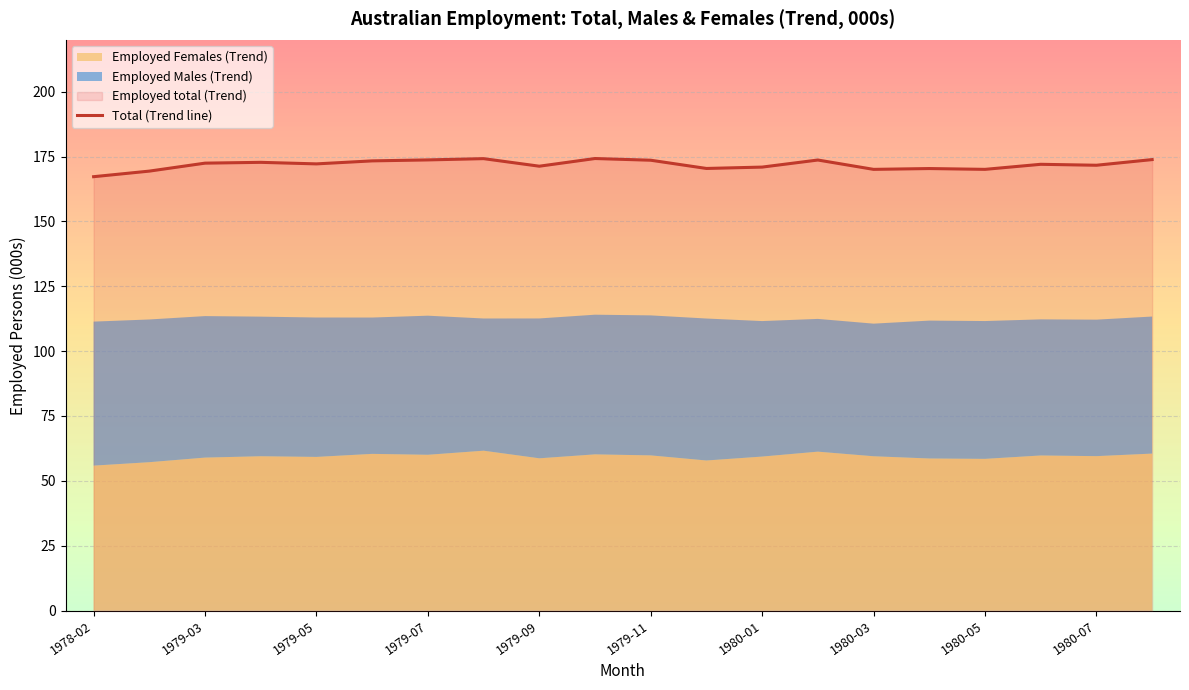

How many values exceed 172?

11